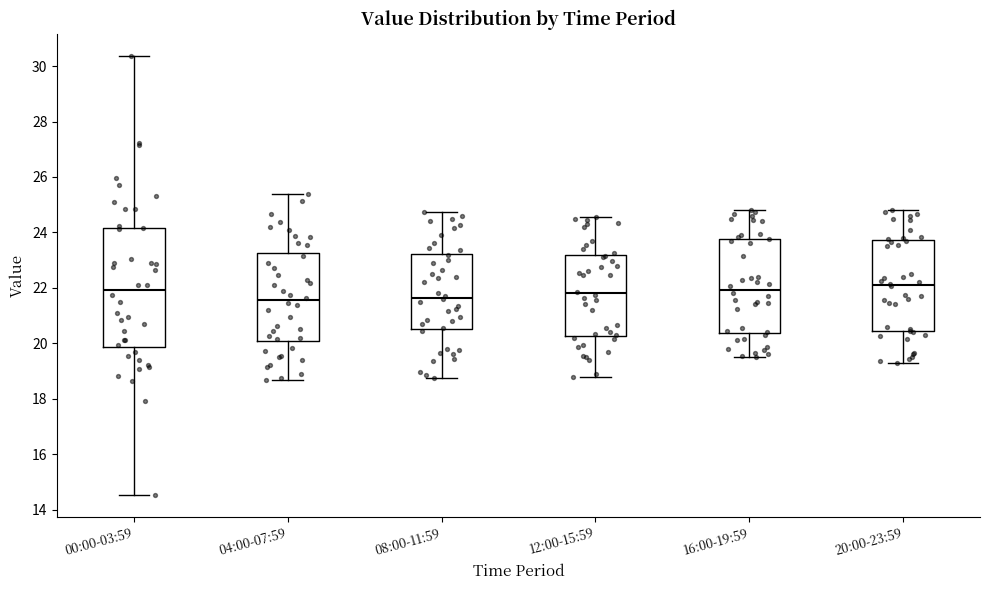

Reading left to right, read every box against the y-axis: the position of its median line, the range the box covers, and the ends of its whiskers. The values are not printed on the chart, so give them approximately, as read against the axis.

00:00-03:59: median 22.0, box 19.8 to 24.2, whiskers 14.6 to 30.4
04:00-07:59: median 21.6, box 20.0 to 23.2, whiskers 18.6 to 25.4
08:00-11:59: median 21.6, box 20.6 to 23.2, whiskers 18.8 to 24.8
12:00-15:59: median 21.8, box 20.2 to 23.2, whiskers 18.8 to 24.6
16:00-19:59: median 22.0, box 20.4 to 23.8, whiskers 19.6 to 24.8
20:00-23:59: median 22.2, box 20.4 to 23.8, whiskers 19.4 to 24.8